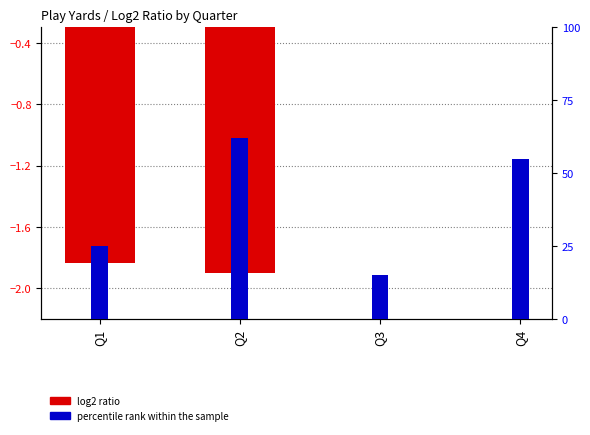

Rank the series at Q1 from lowest to highest value.

log2 ratio, percentile rank within the sample